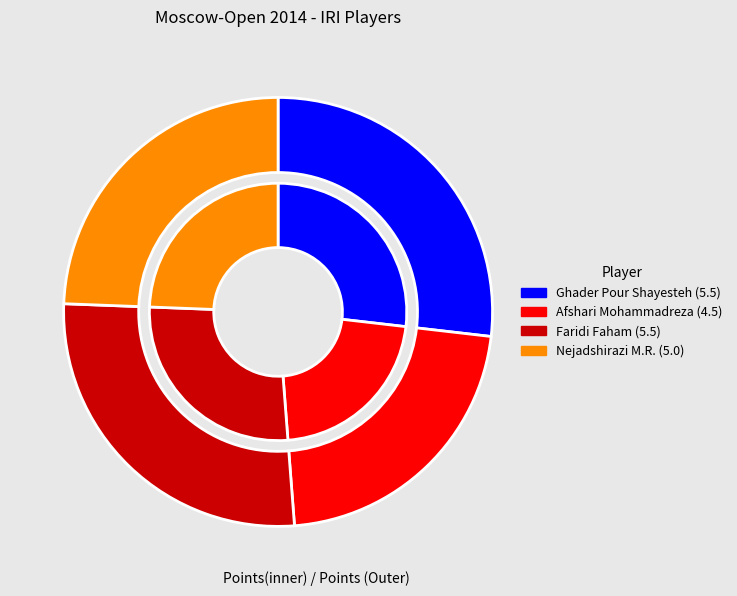

Which slice is the largest?

Ghader Pour Shayesteh